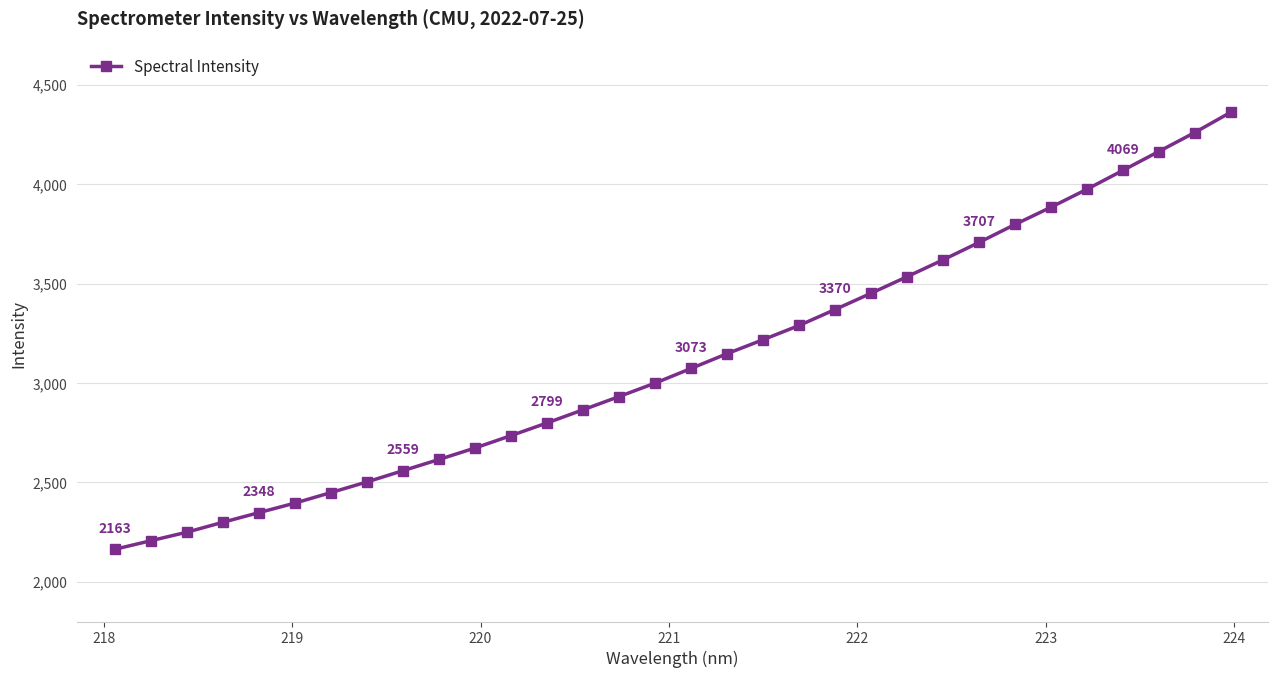

What is the value of the 20th point from the left?

3289.2